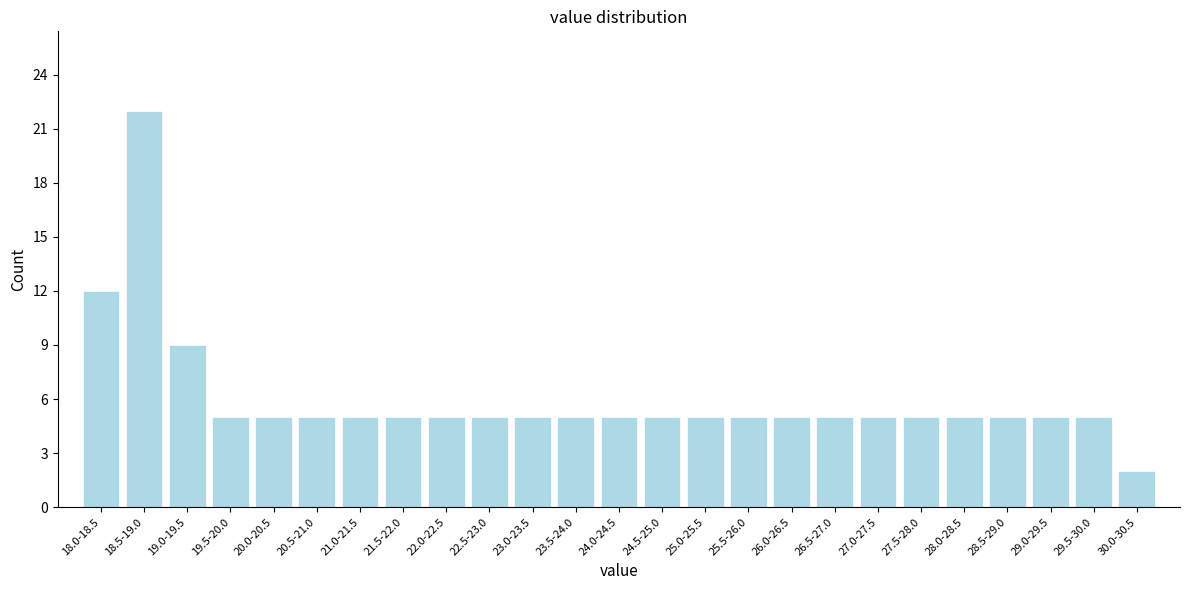

Reading left to right, list all the values displayed in this chart.

18.0-18.5=12	18.5-19.0=22	19.0-19.5=9	19.5-20.0=5	20.0-20.5=5	20.5-21.0=5	21.0-21.5=5	21.5-22.0=5	22.0-22.5=5	22.5-23.0=5	23.0-23.5=5	23.5-24.0=5	24.0-24.5=5	24.5-25.0=5	25.0-25.5=5	25.5-26.0=5	26.0-26.5=5	26.5-27.0=5	27.0-27.5=5	27.5-28.0=5	28.0-28.5=5	28.5-29.0=5	29.0-29.5=5	29.5-30.0=5	30.0-30.5=2